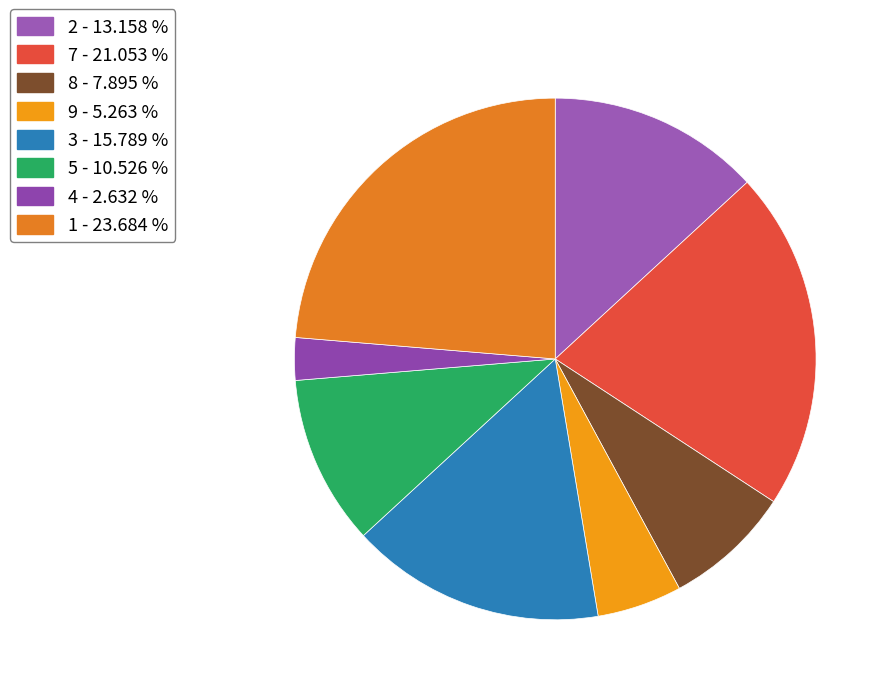

Does any single category account for the majority?

No